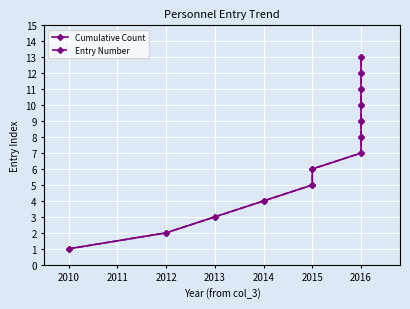

What is the lowest value of the Entry Number series?

1